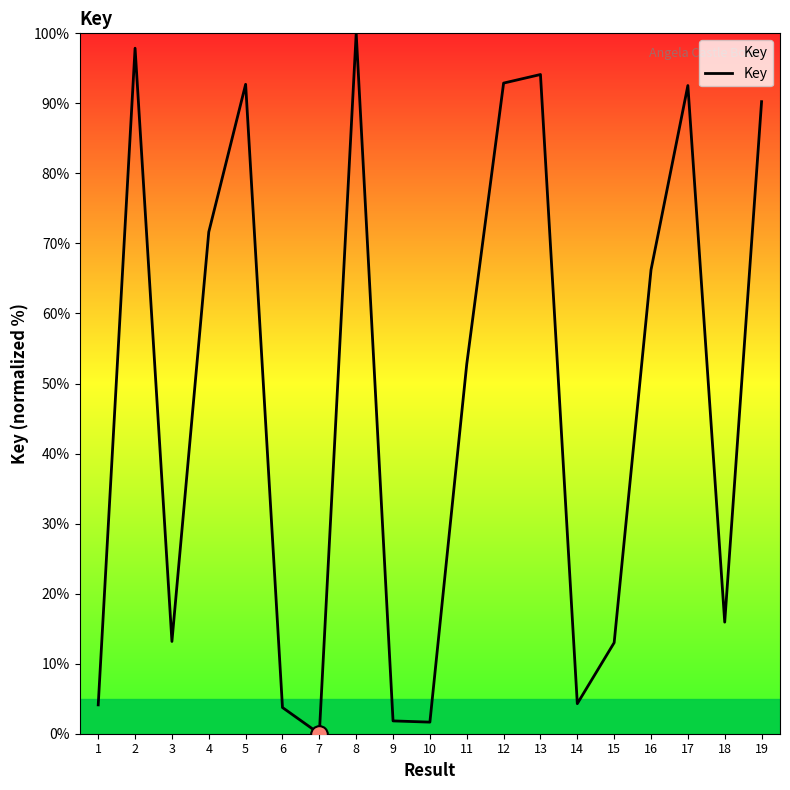

True or false: the data shows 92.5 at 17.

True